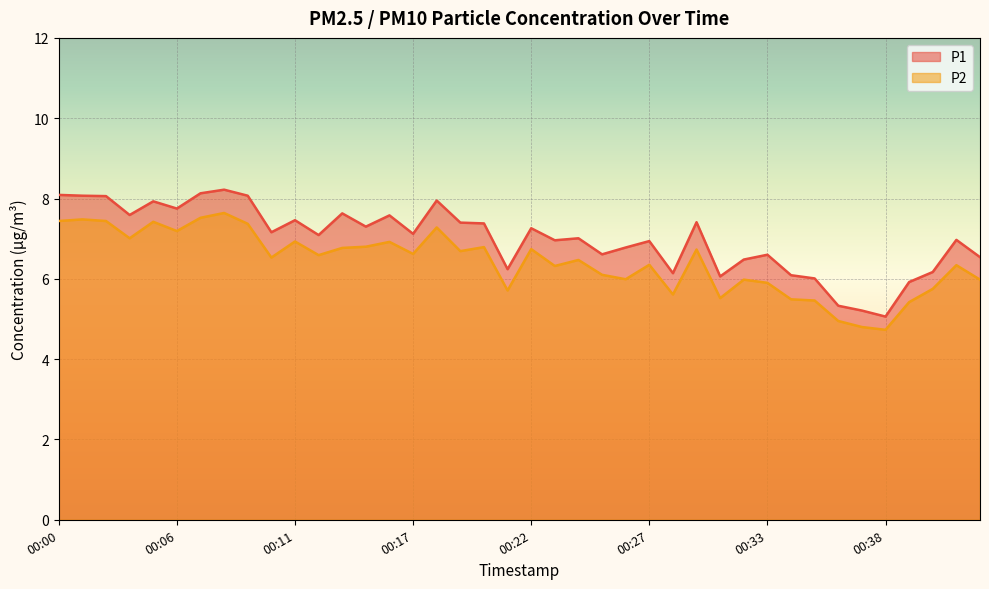

True or false: P2 and P1 intersect in this chart.

False